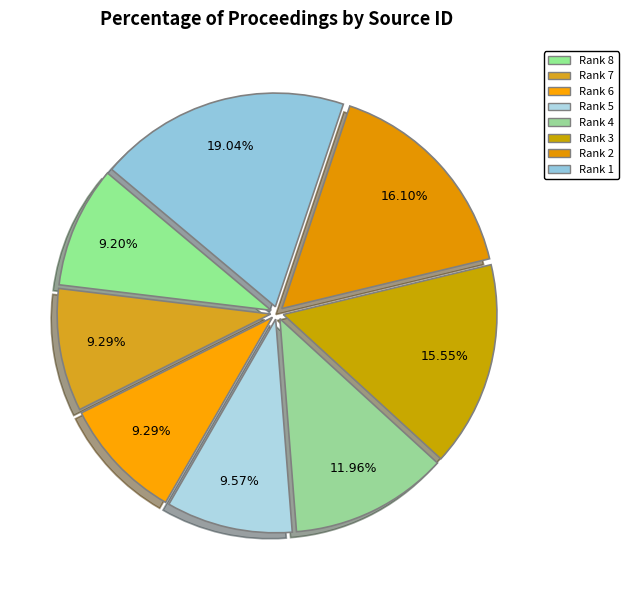

How many slices are in this pie chart?

8